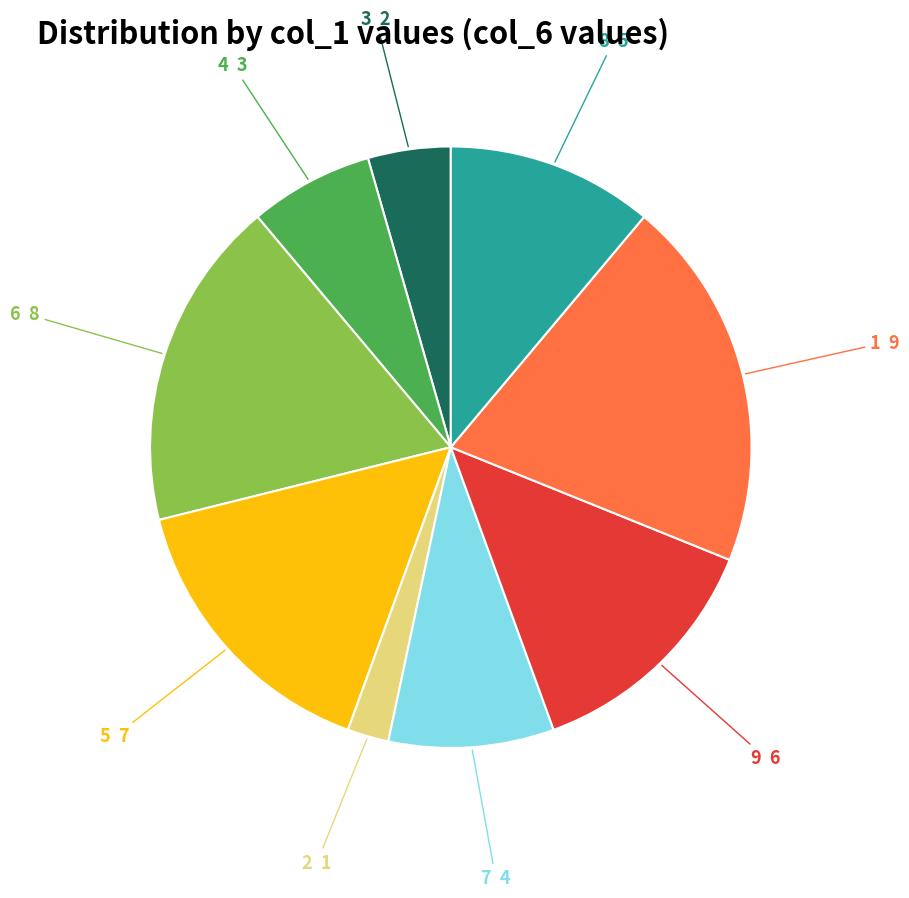

How many slices are in this pie chart?

9